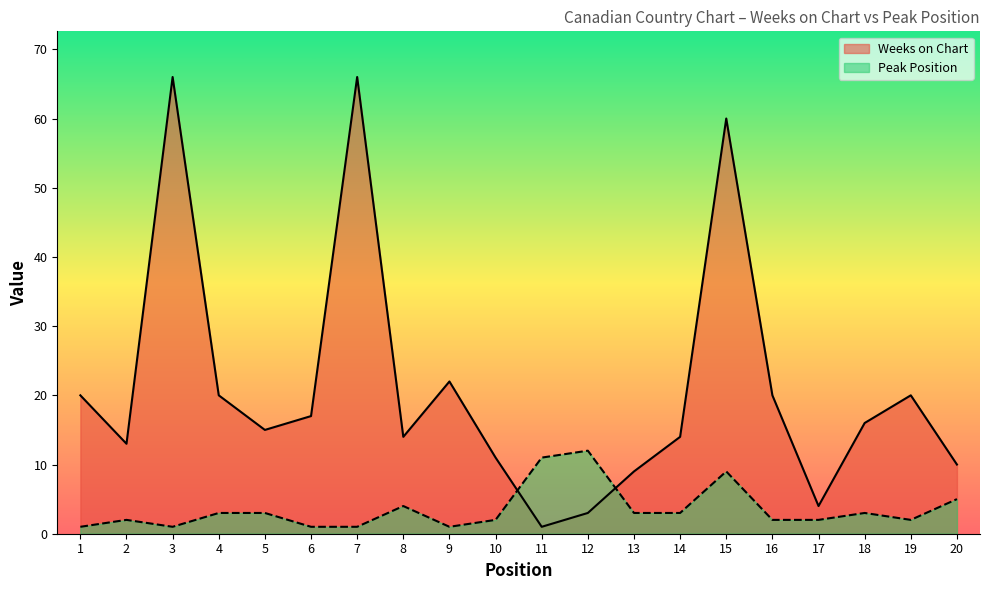

Reading left to right, extract all data points from this chart.

Weeks on Chart: 1=20	2=13	3=66	4=20	5=15	6=17	7=66	8=14	9=22	10=11	11=1	12=3	13=9	14=14	15=60	16=20	17=4	18=16	19=20	20=10
Peak Position: 1=1	2=2	3=1	4=3	5=3	6=1	7=1	8=4	9=1	10=2	11=11	12=12	13=3	14=3	15=9	16=2	17=2	18=3	19=2	20=5